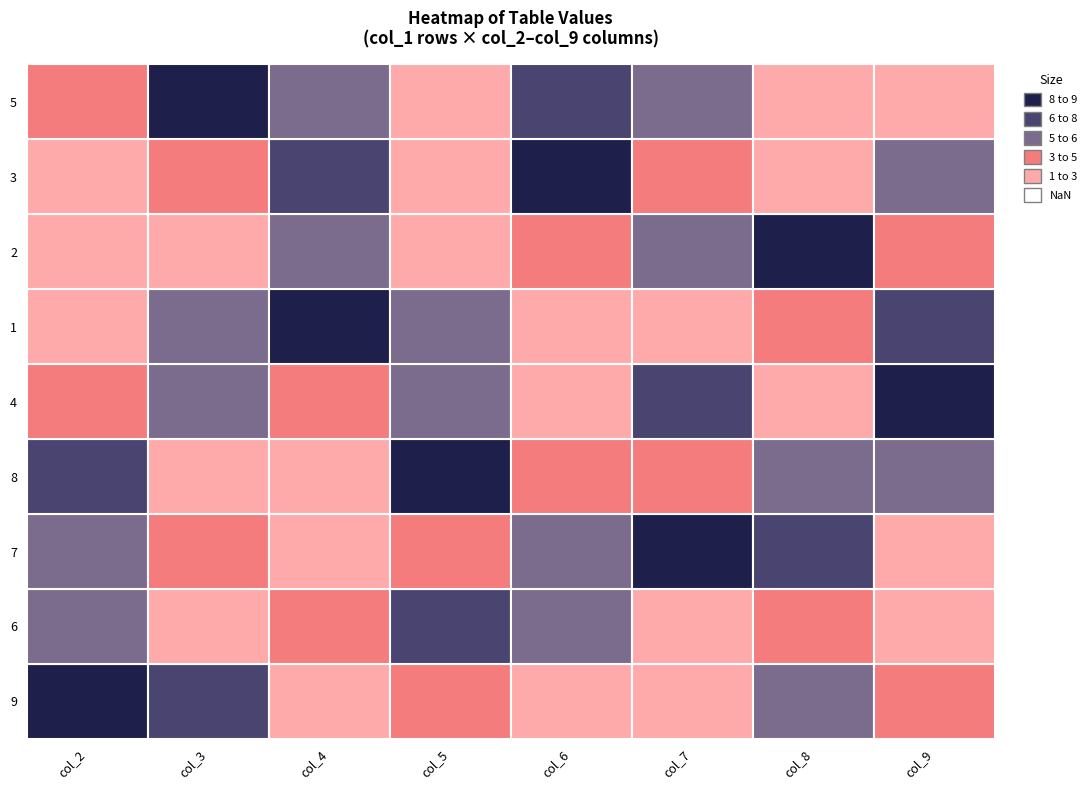

Which has a higher value, 4 or 8?

8